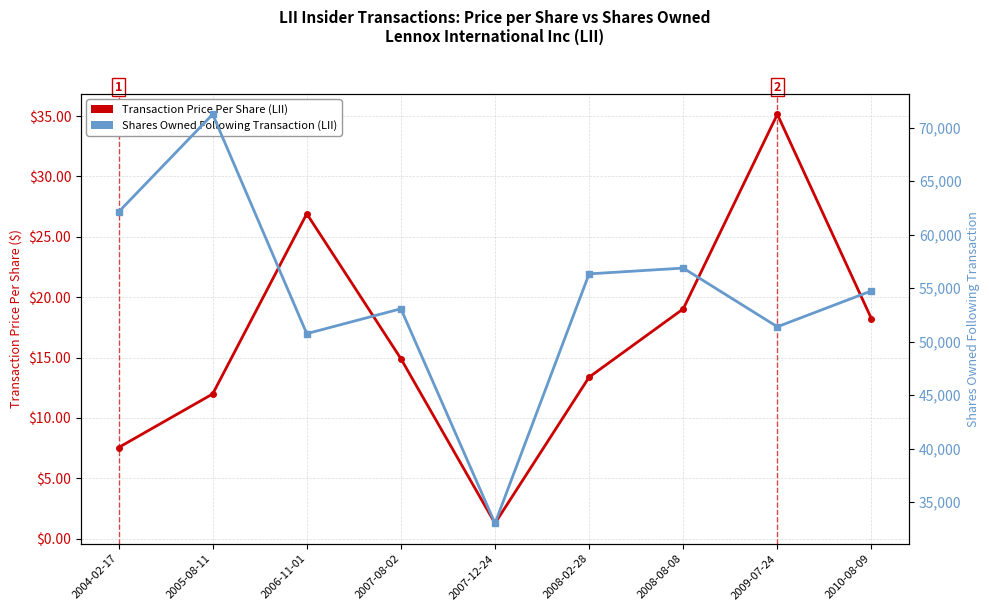

What is the spread (max minus min) of values at 2008-08-08?

56862.0